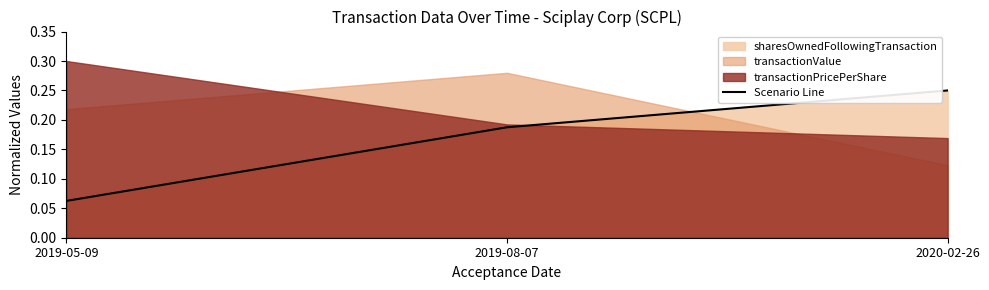

Between 2019-05-09 and 2019-08-07, which is larger?

2019-08-07